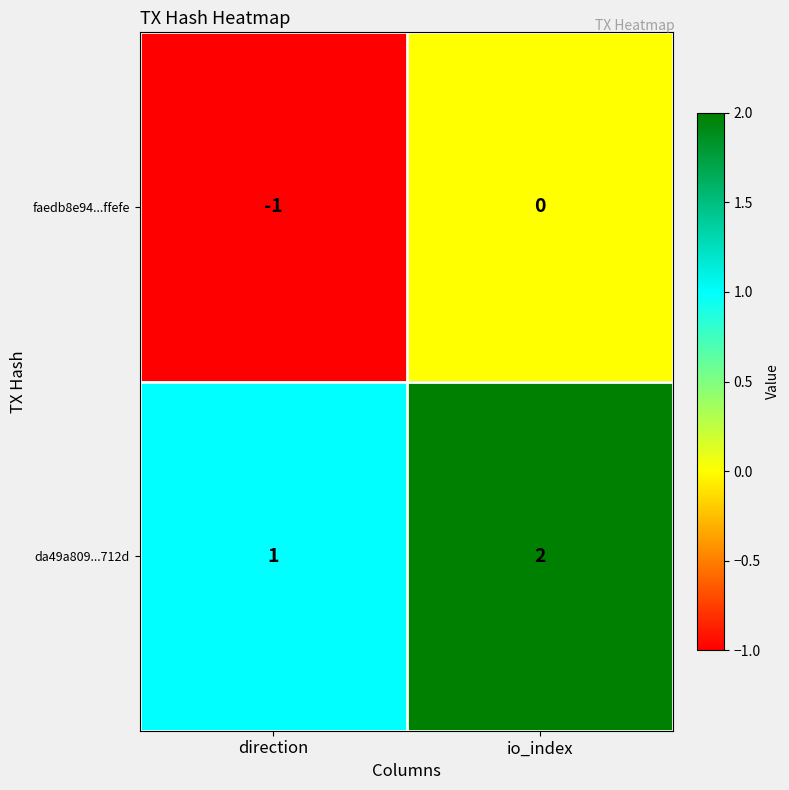

At which category does the chart reach its minimum across all series?

direction